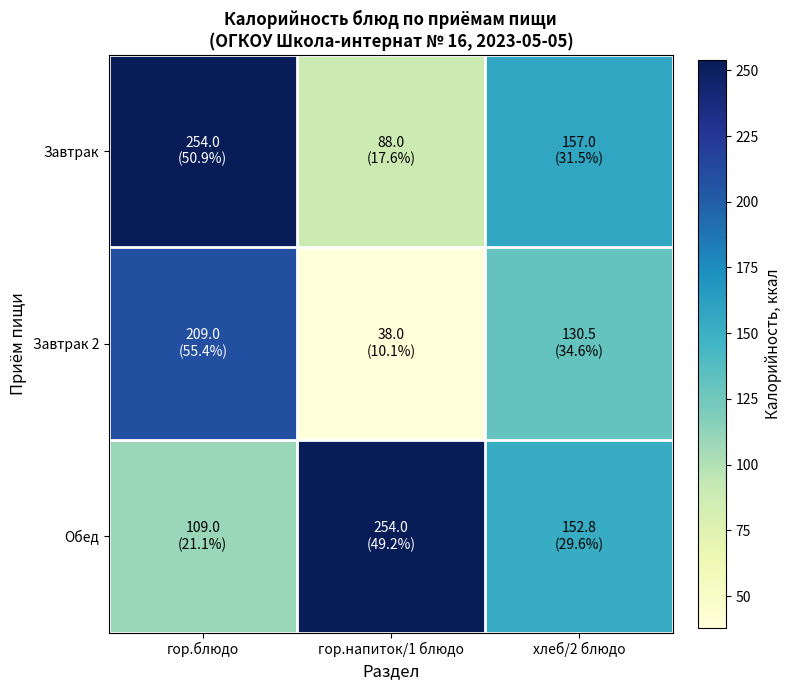

Reading left to right, transcribe all the data shown in this chart.

Завтрак: гор.блюдо=254.0	гор.напиток/1 блюдо=88.0	хлеб/2 блюдо=157.0
Завтрак 2: гор.блюдо=209.0	гор.напиток/1 блюдо=38.0	хлеб/2 блюдо=130.5
Обед: гор.блюдо=109.0	гор.напиток/1 блюдо=254.0	хлеб/2 блюдо=152.8